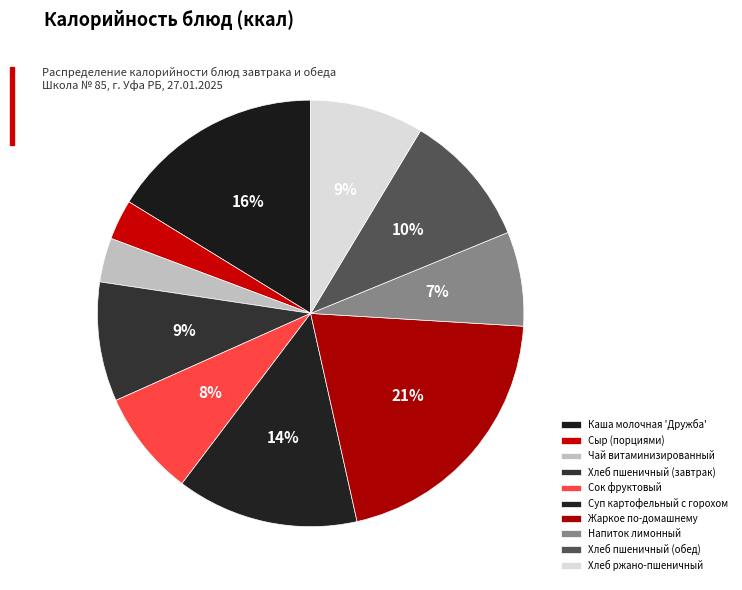

To the nearest percent, what percentage of the pie is Напиток лимонный?

7%